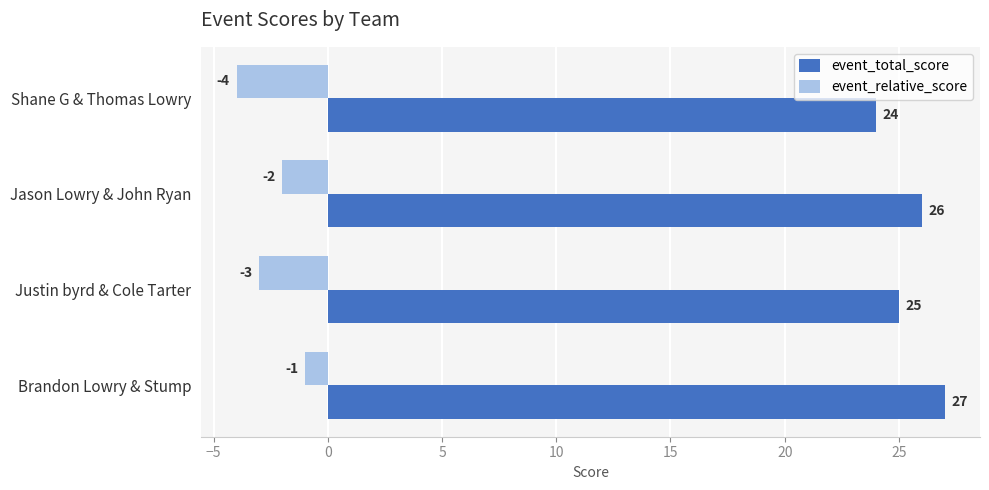

What is the difference between the maximum and minimum values in the event_total_score series?

3